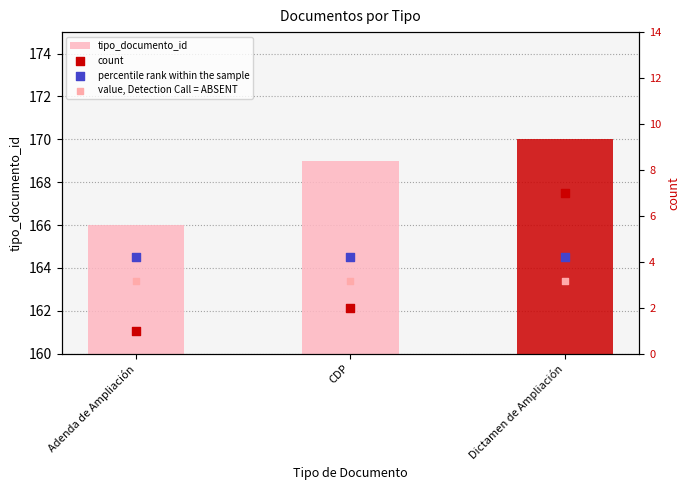

What is the total value across all series at Adenda de Ampliación?

174.3